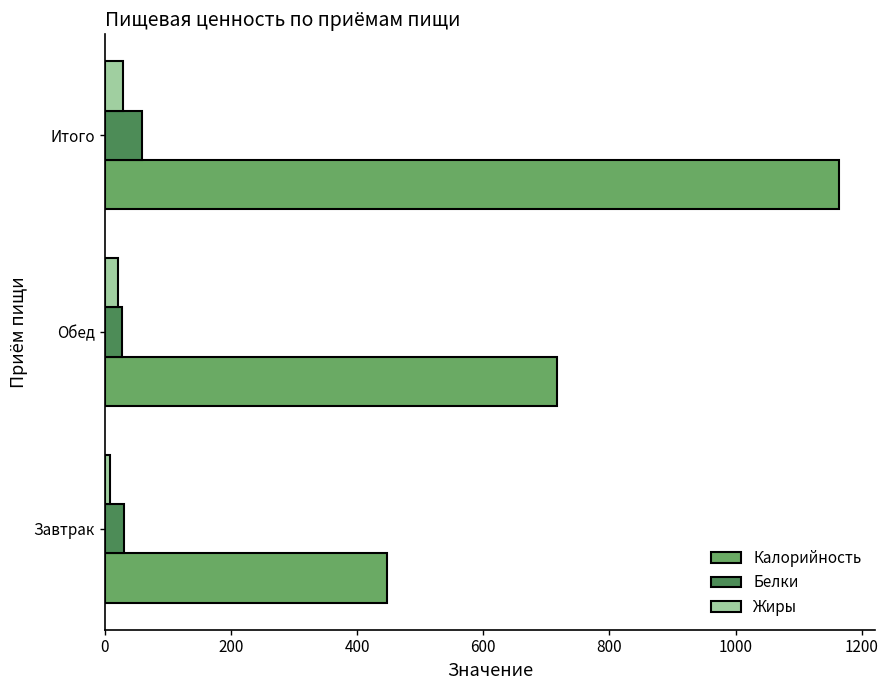

How many series are shown in this chart?

3